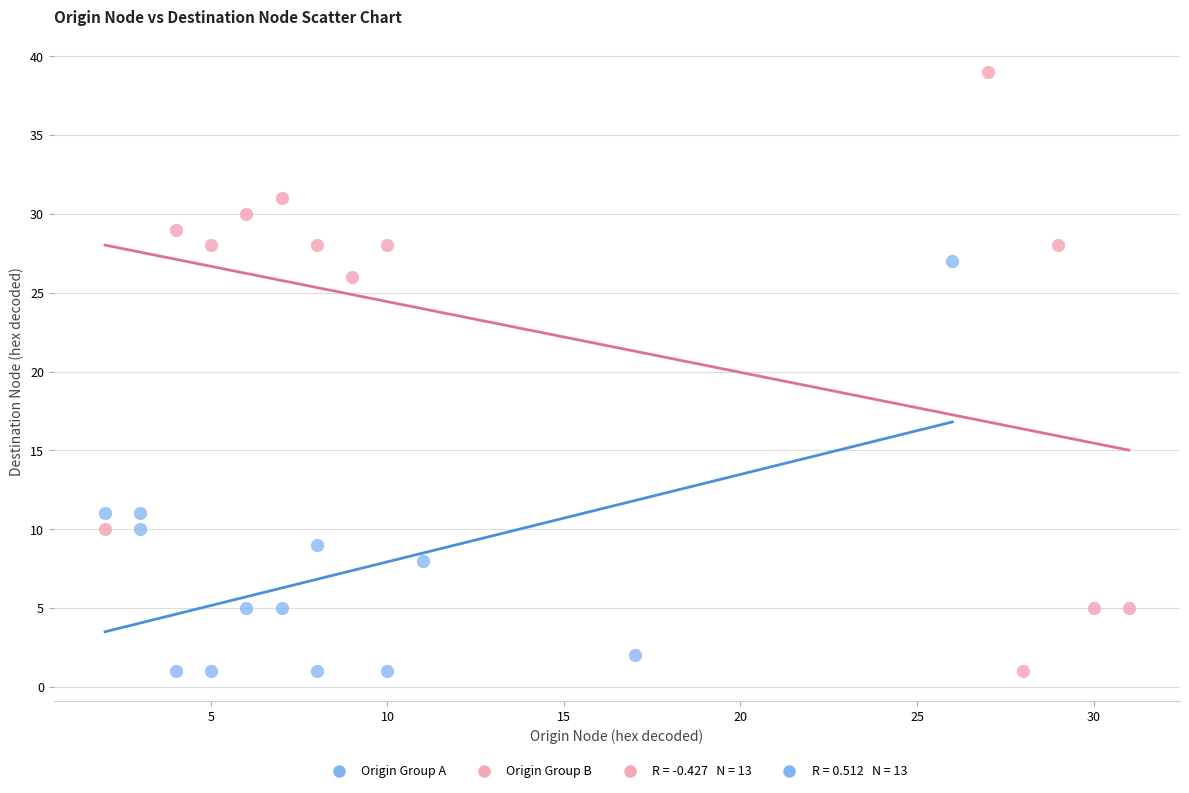

Which series has the widest spread of Y values?

Origin Group B